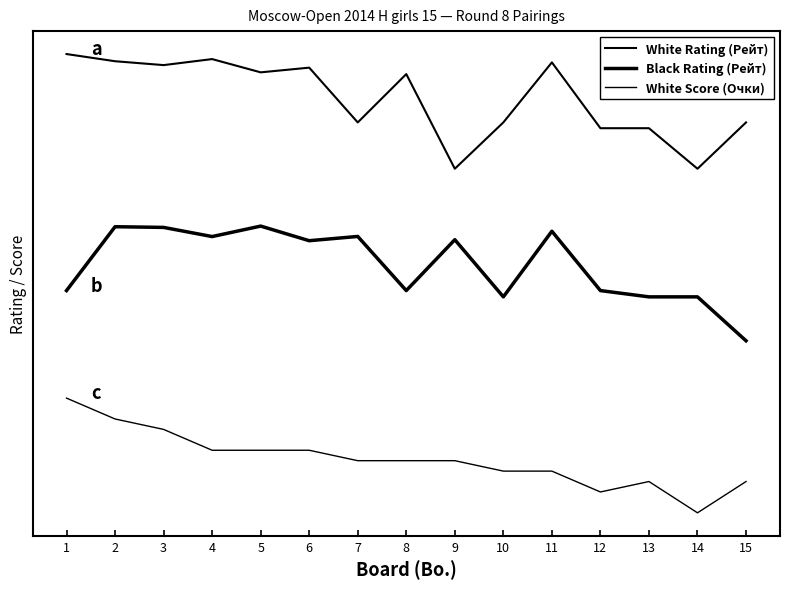

True or false: White Score (Очки) and White Rating (Рейт) cross at least once.

False